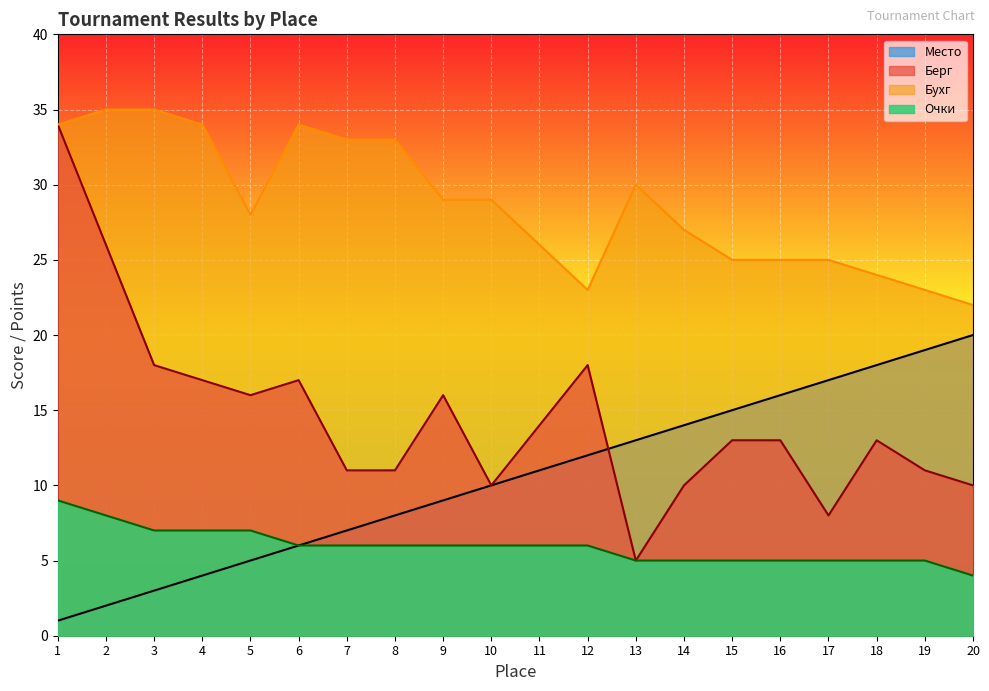

True or false: Берг has a value of 17 at 4.

True